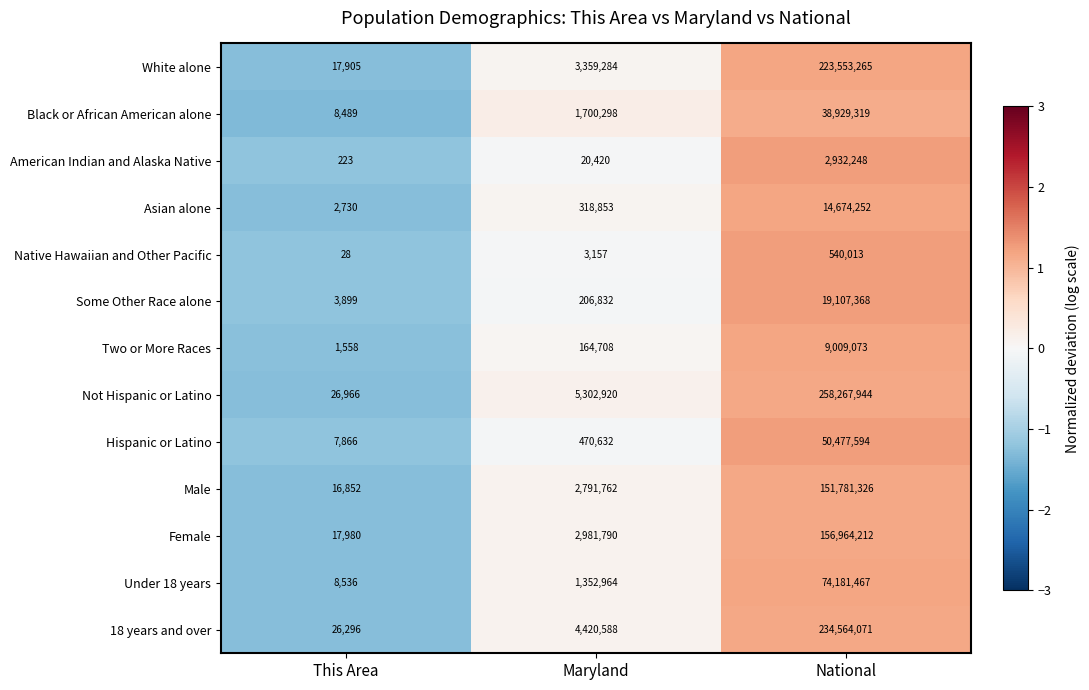

What is the maximum value shown in the chart?

258267944